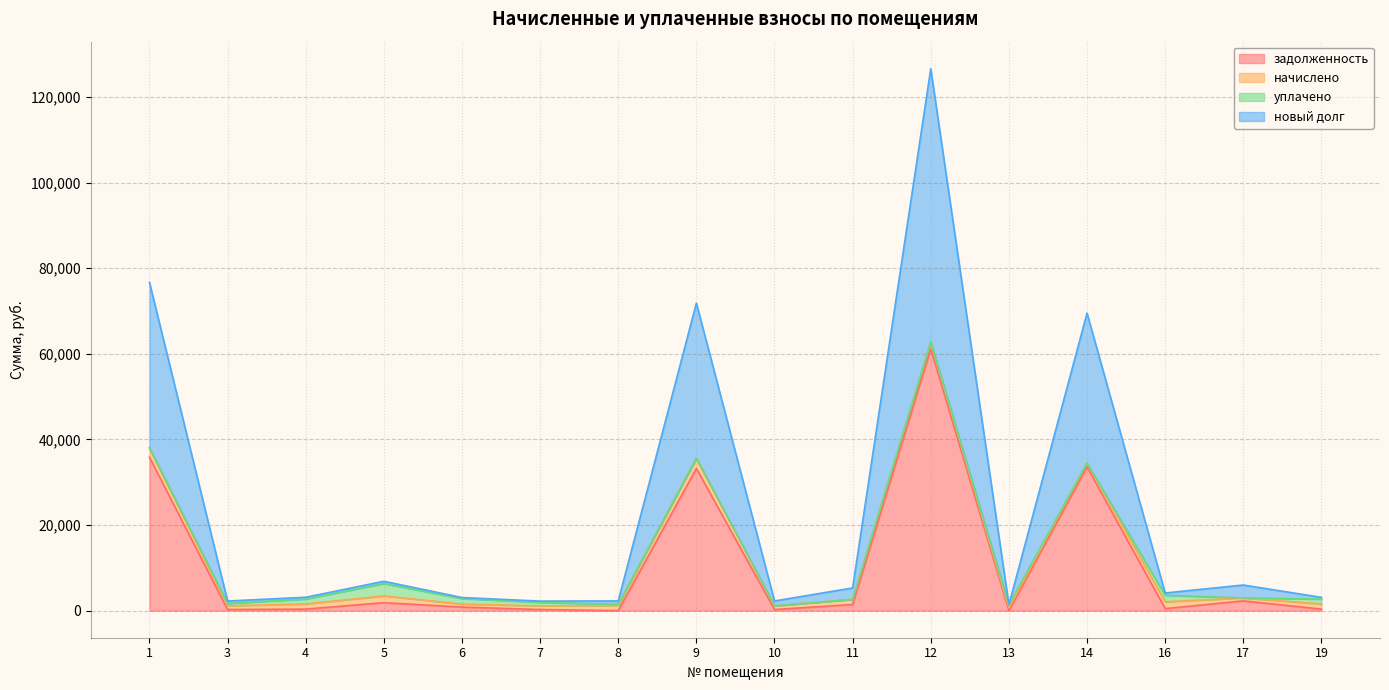

At which label does новый долг reach its minimum?

13